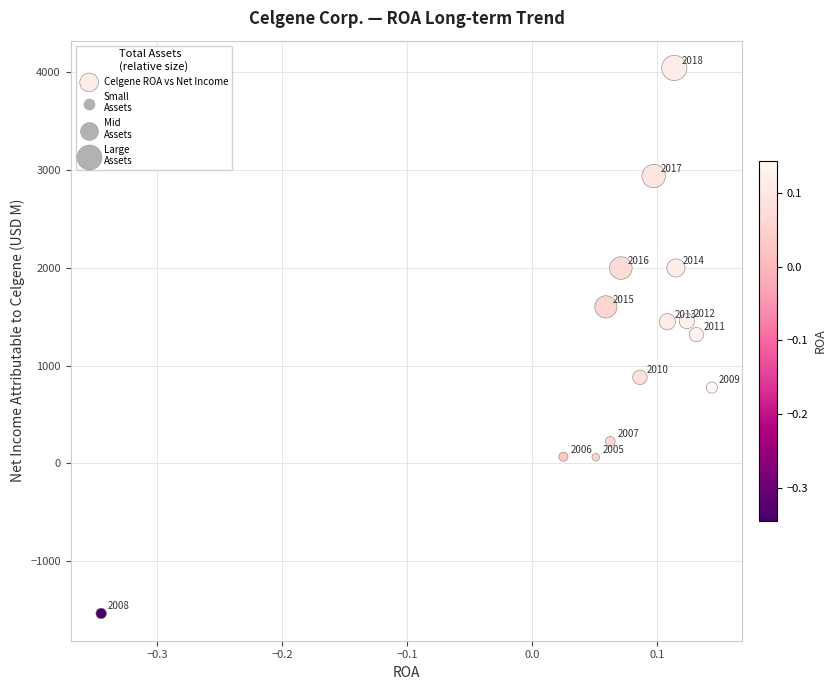

What Y value in the scatter plot is closest to 1256?

1318